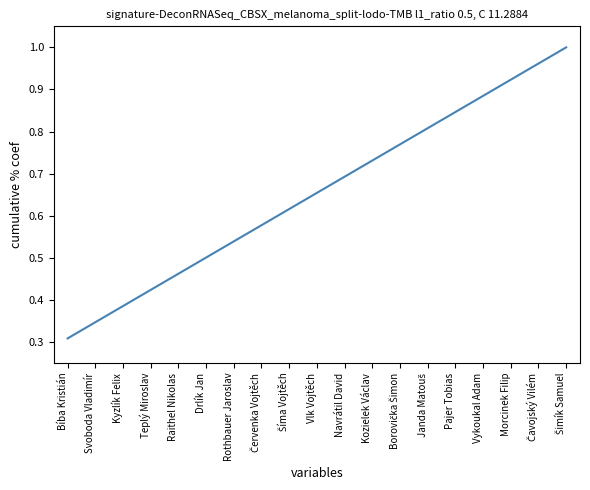

Which label corresponds to the smallest value in the chart?

Bíba Kristián